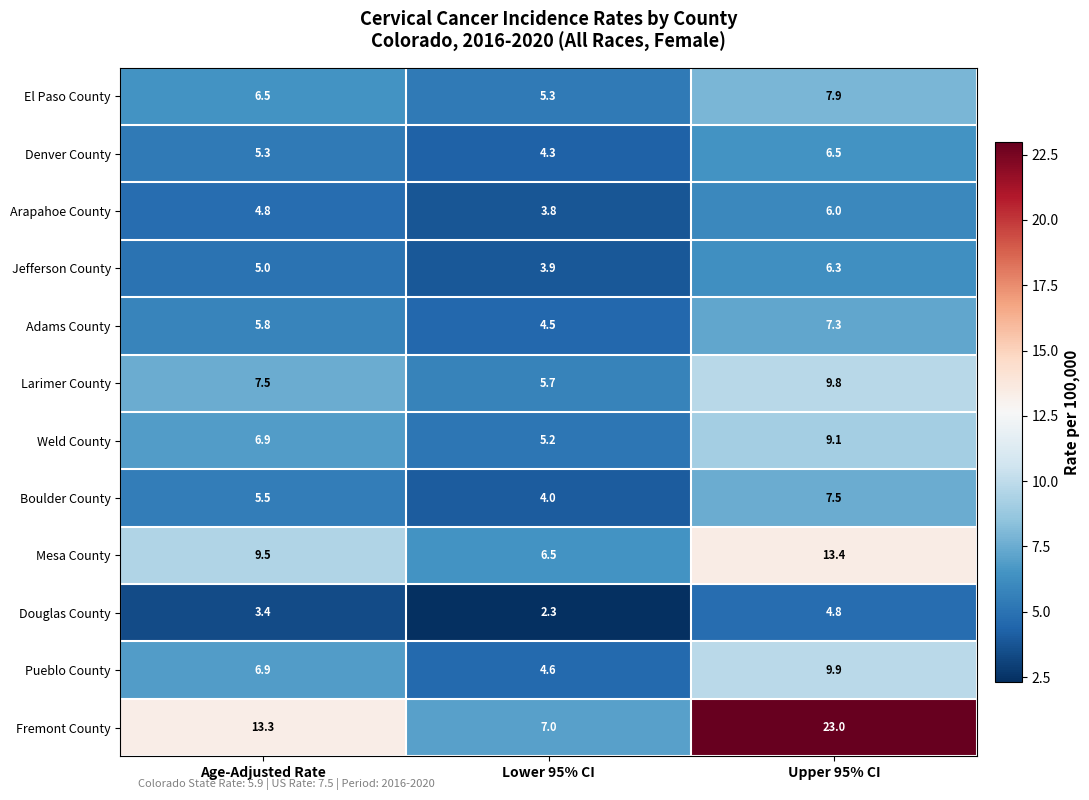

What is the greatest value displayed?

23.0